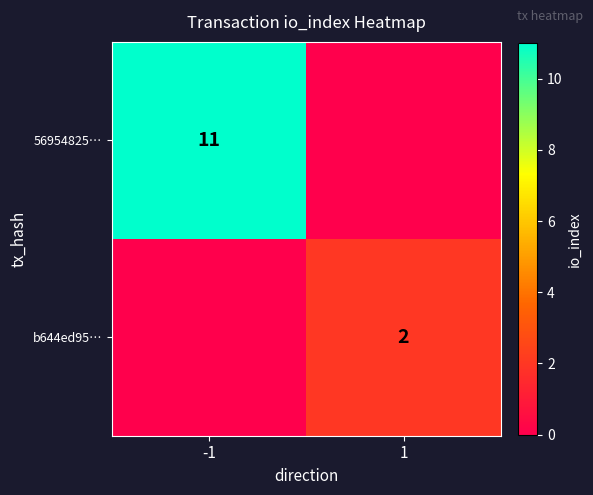

At which category is the sum across all series the highest?

-1